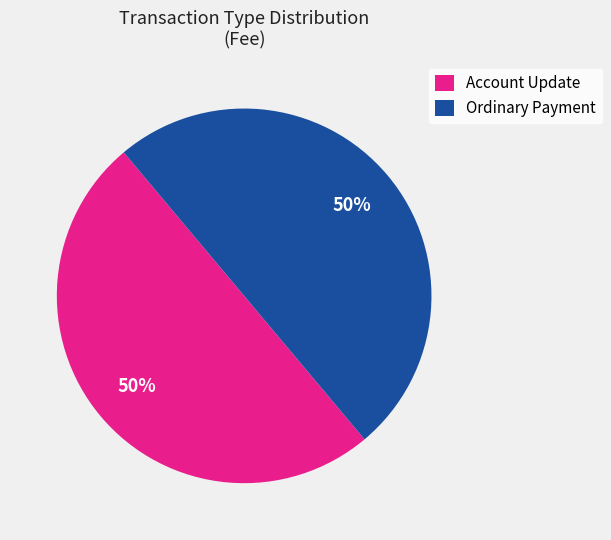

To the nearest percent, what portion does Ordinary Payment represent?

50%